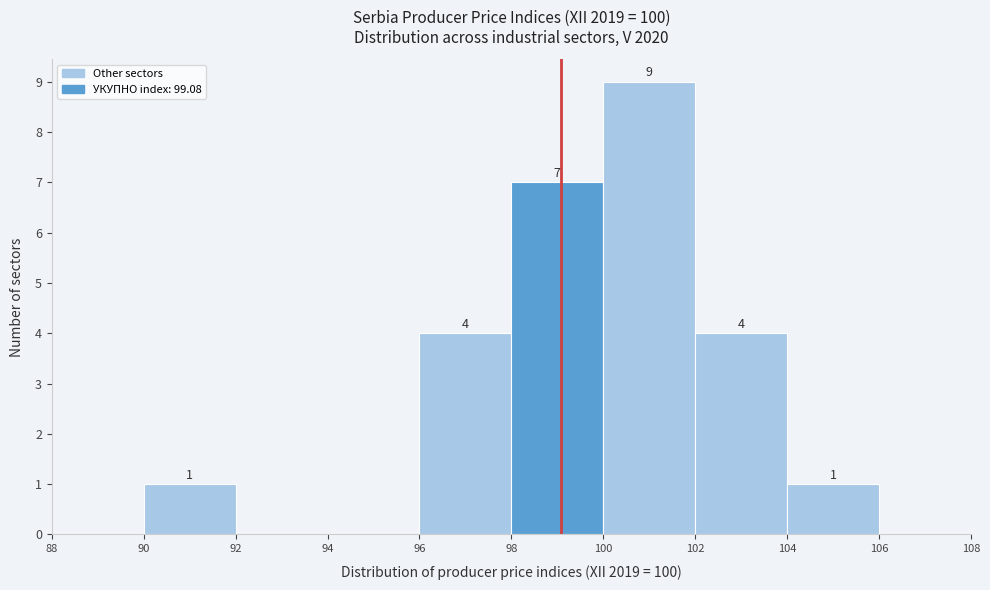

Which range on the x-axis has the tallest bar?

100 to 102